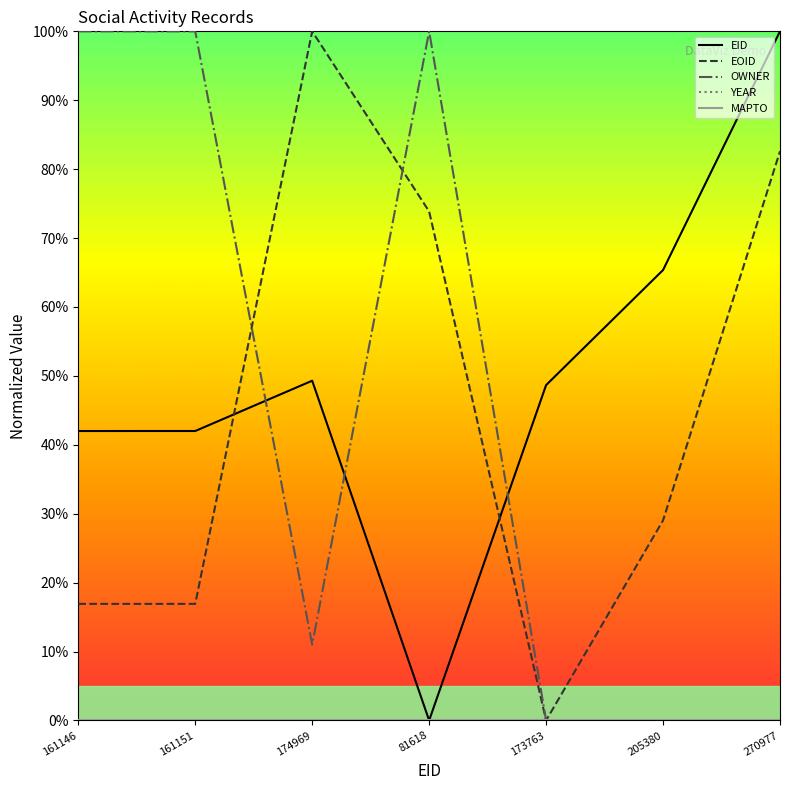

Is this an area chart (filled region under the line)?

No